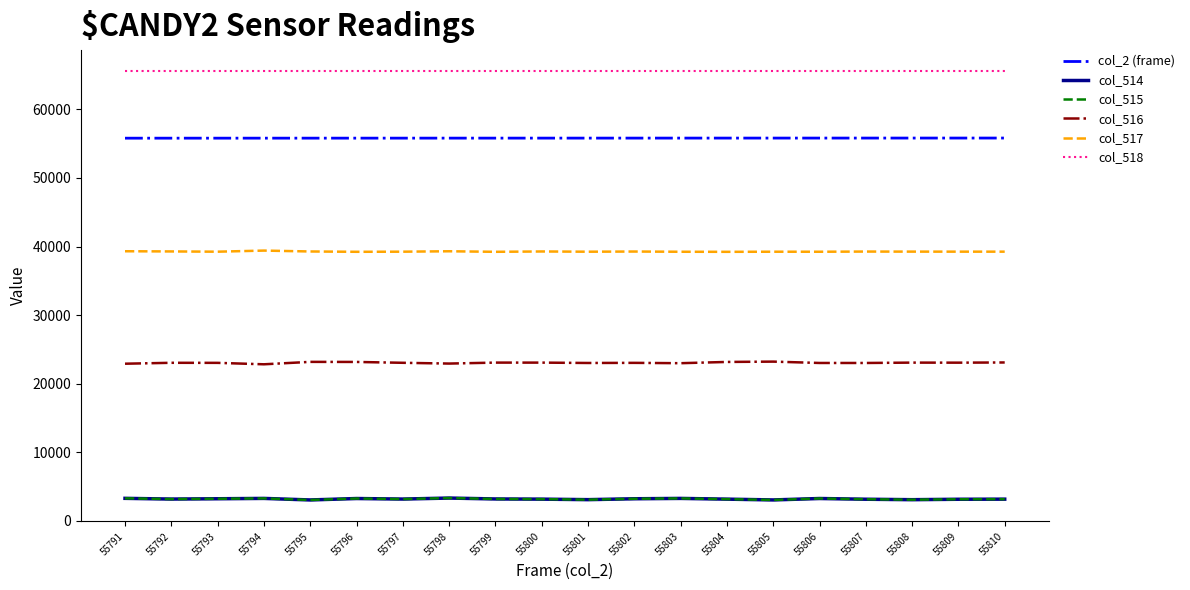

True or false: col_516 and col_2 (frame) intersect in this chart.

False